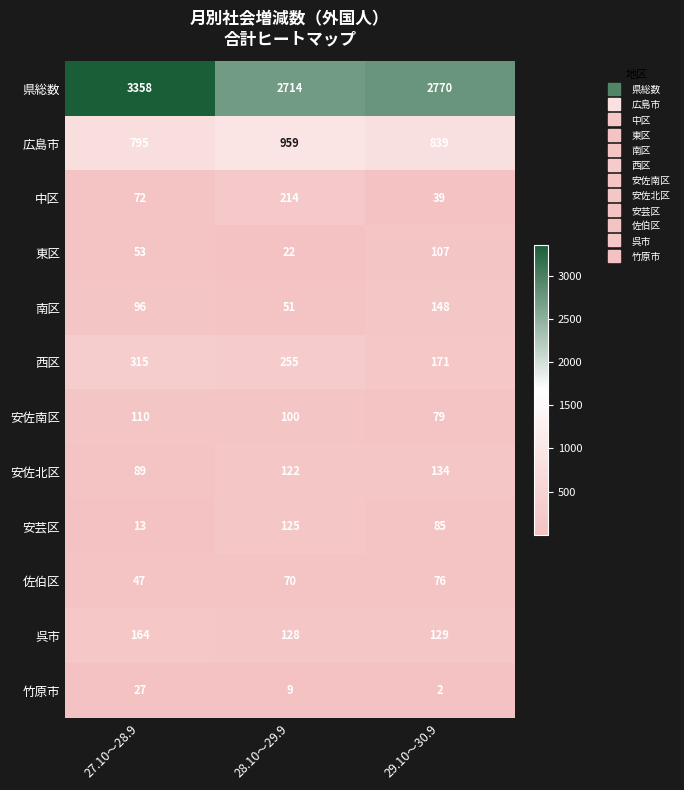

Which label corresponds to the smallest value in the chart?

29.10～30.9